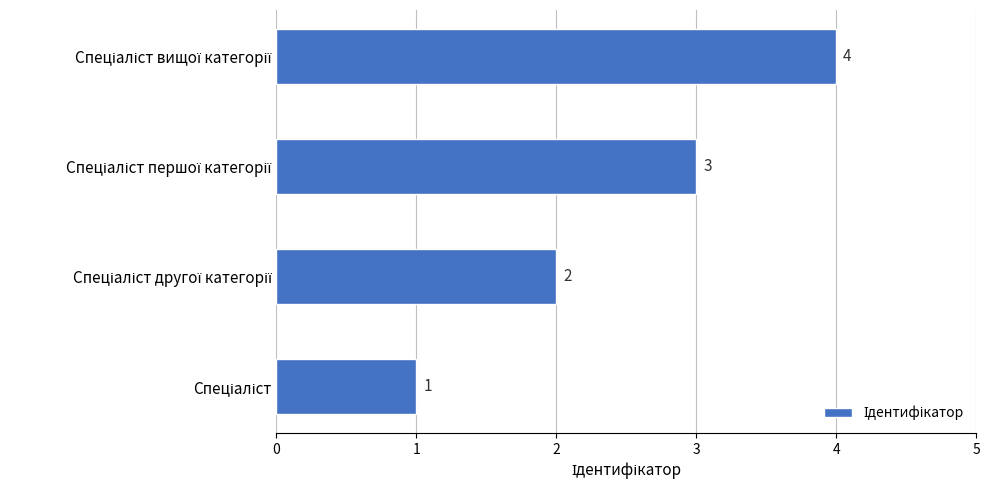

What is the difference between the maximum and minimum values?

3